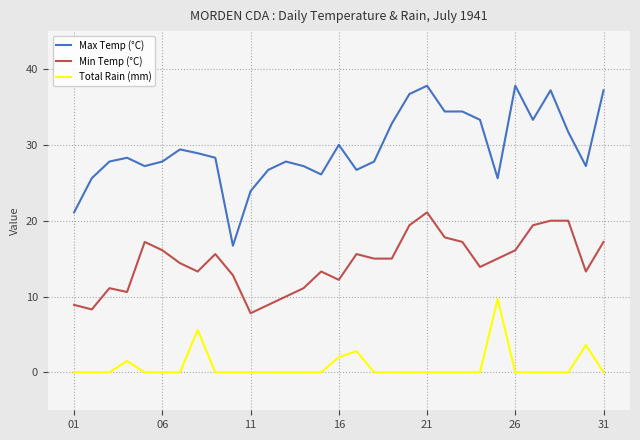

True or false: Max Temp (°C) and Min Temp (°C) cross at least once.

False